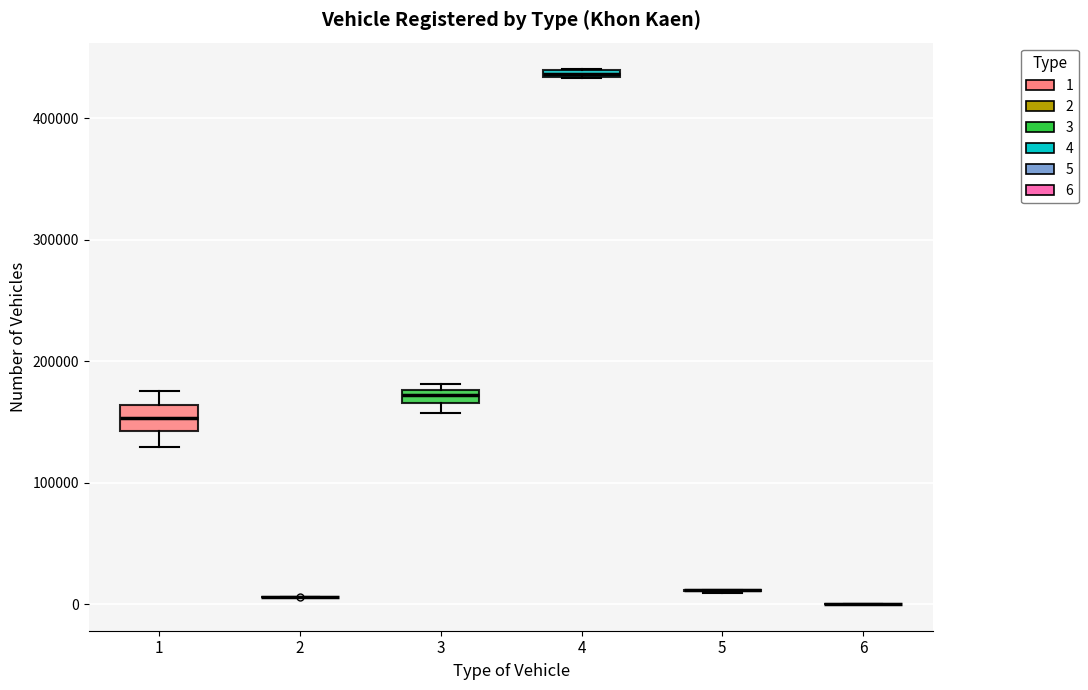

Where is the upper edge of the box at x = 1 on the y-axis? The values are not printed on the chart, so give them approximately, as read against the axis.

160000